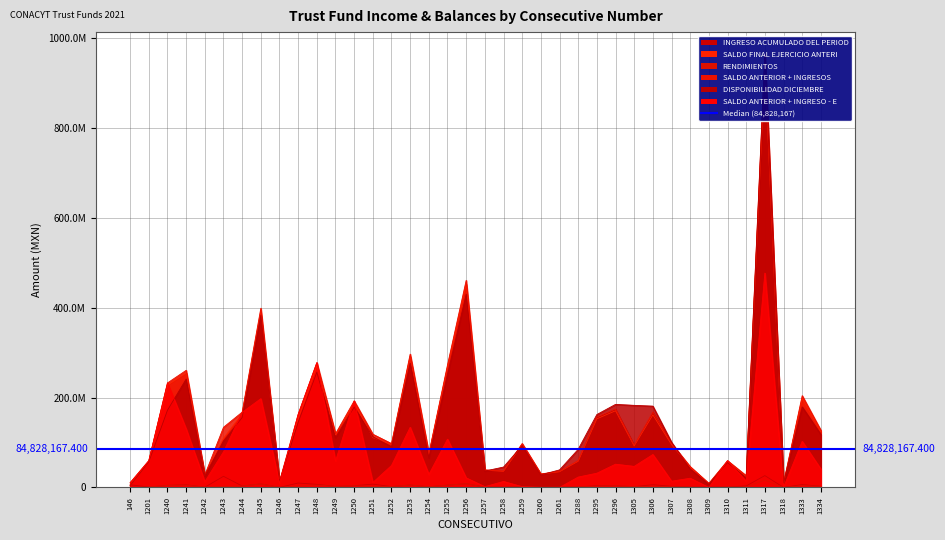

True or false: DISPONIBILIDAD DICIEMBRE has more than 0 interior local peaks.

True